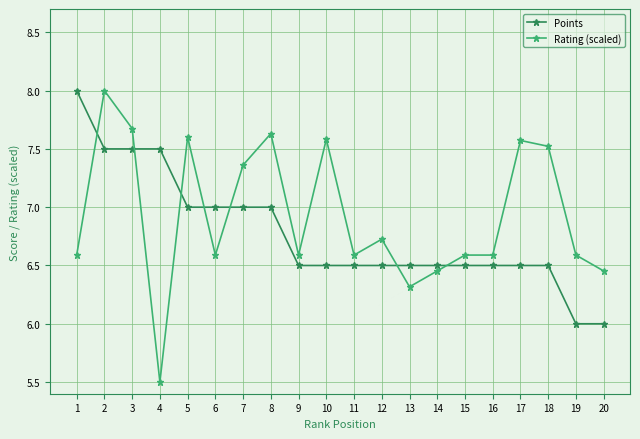

The value of Rating (scaled) at 5 is 2.6. True or false?

False